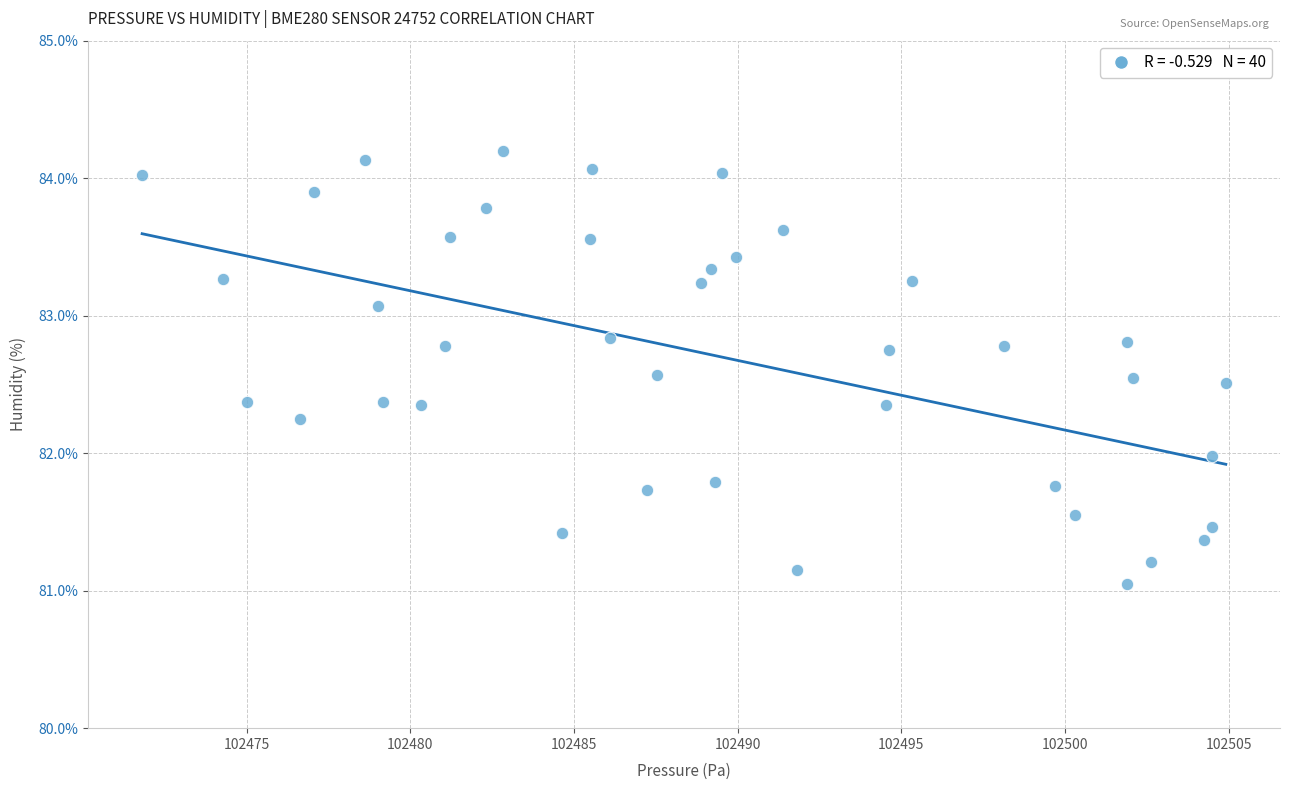

What is the range of X values (max minus min)?

33.1